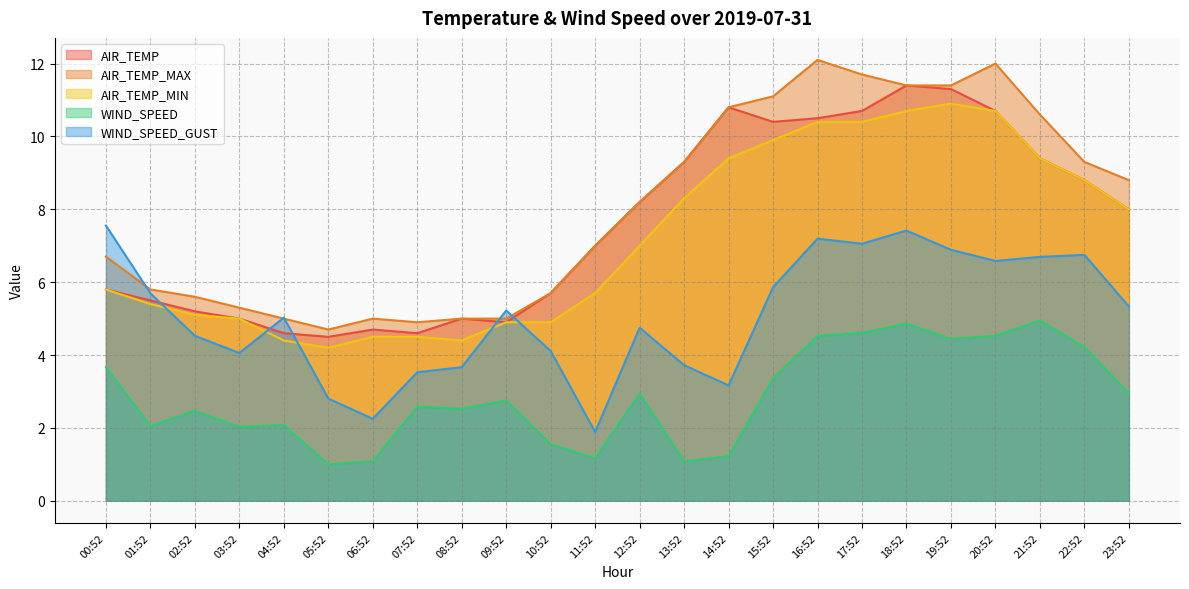

Does the chart display data point markers on the line(s)?

No